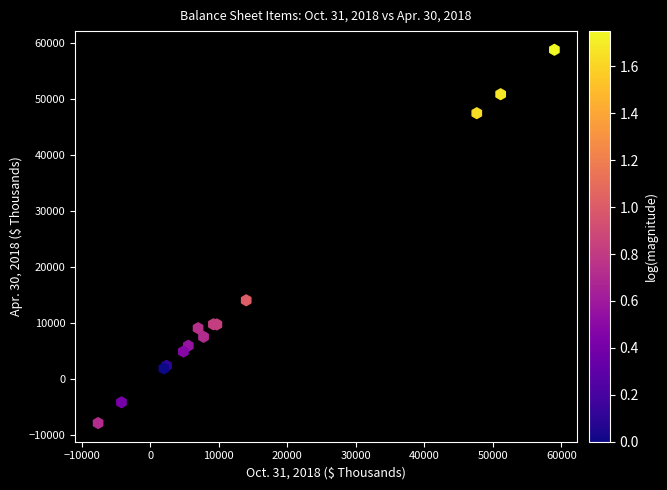

What Y value in the scatter plot is closest to 25470?

14041